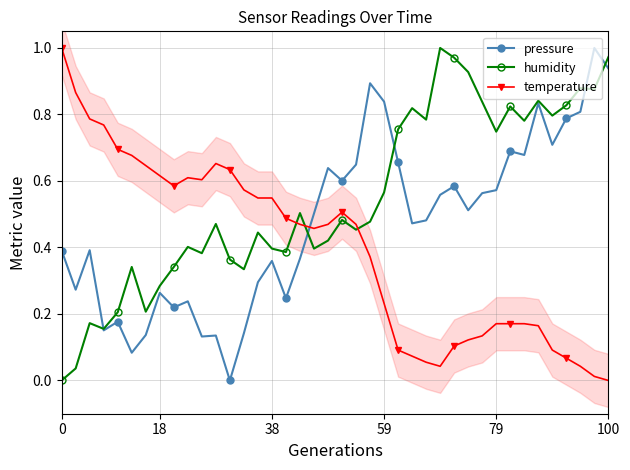

How many times do temperature and humidity cross each other?

3